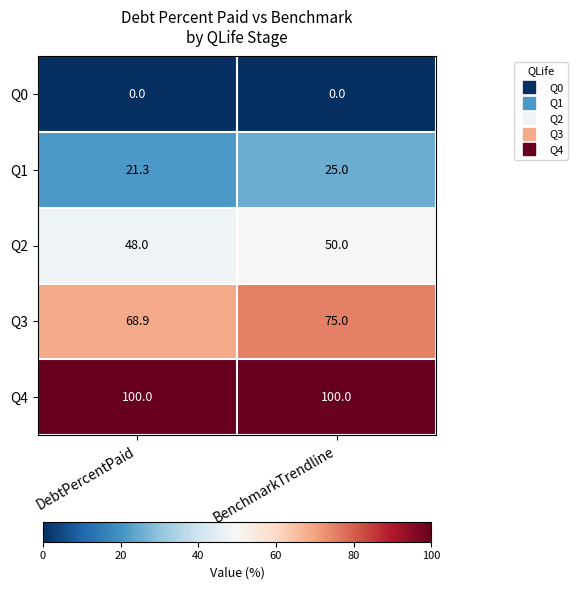

Is it true that Q4 equals 100.0 at BenchmarkTrendline?

True